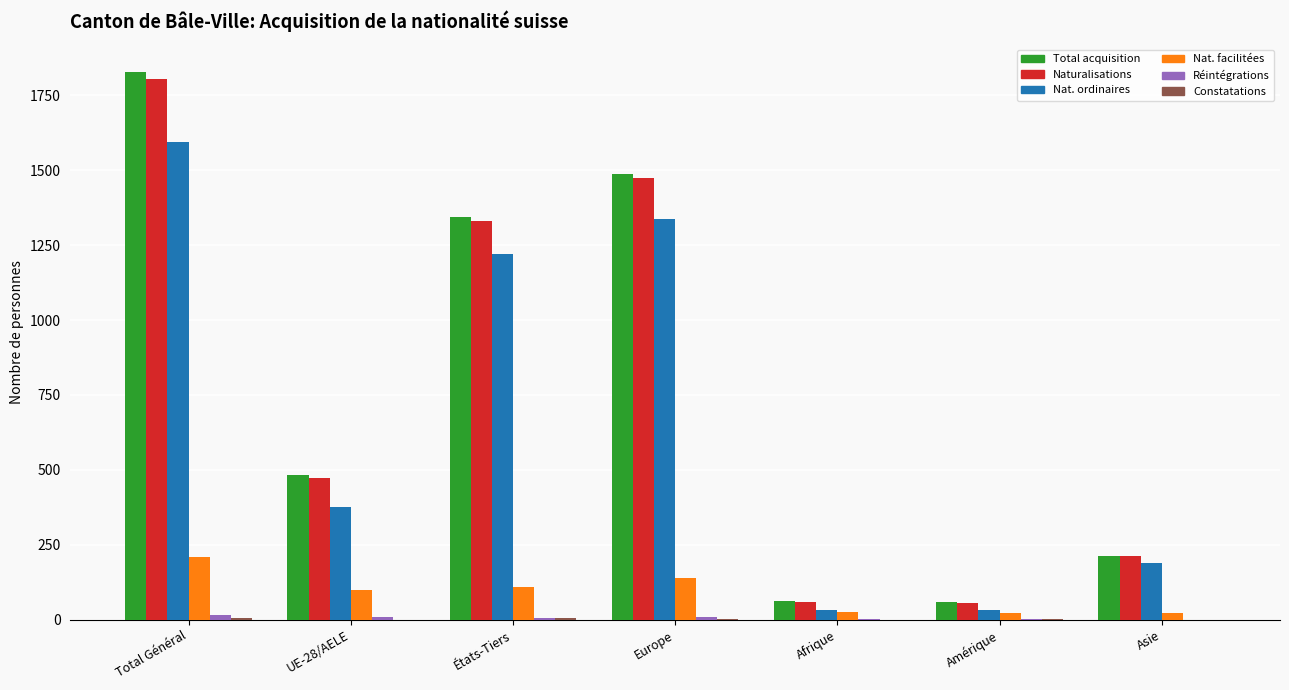

At which category is the sum across all series the highest?

Total Général